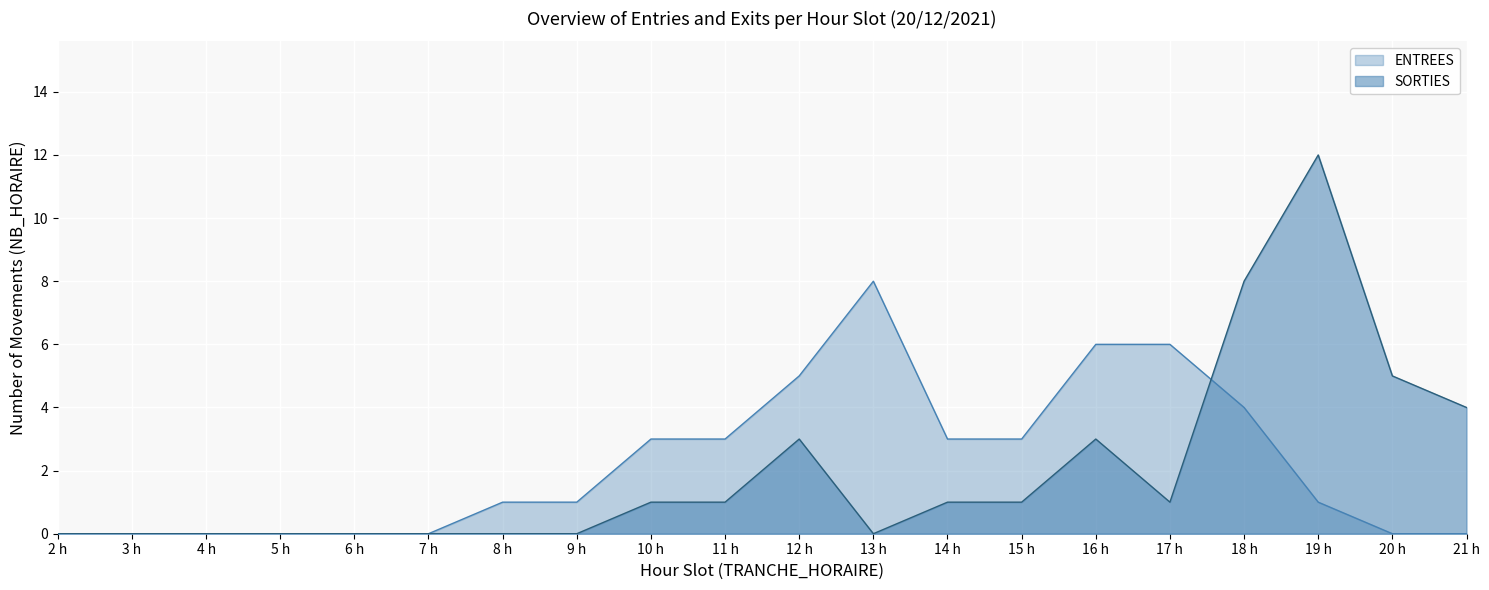

What is the value of the SORTIES point at the 15th from the left?

3